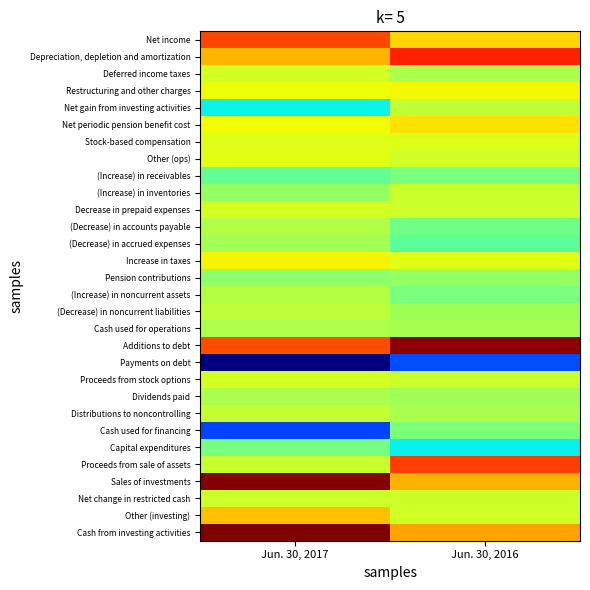

Between Jun. 30, 2017 and Jun. 30, 2016, which is larger?

Jun. 30, 2017